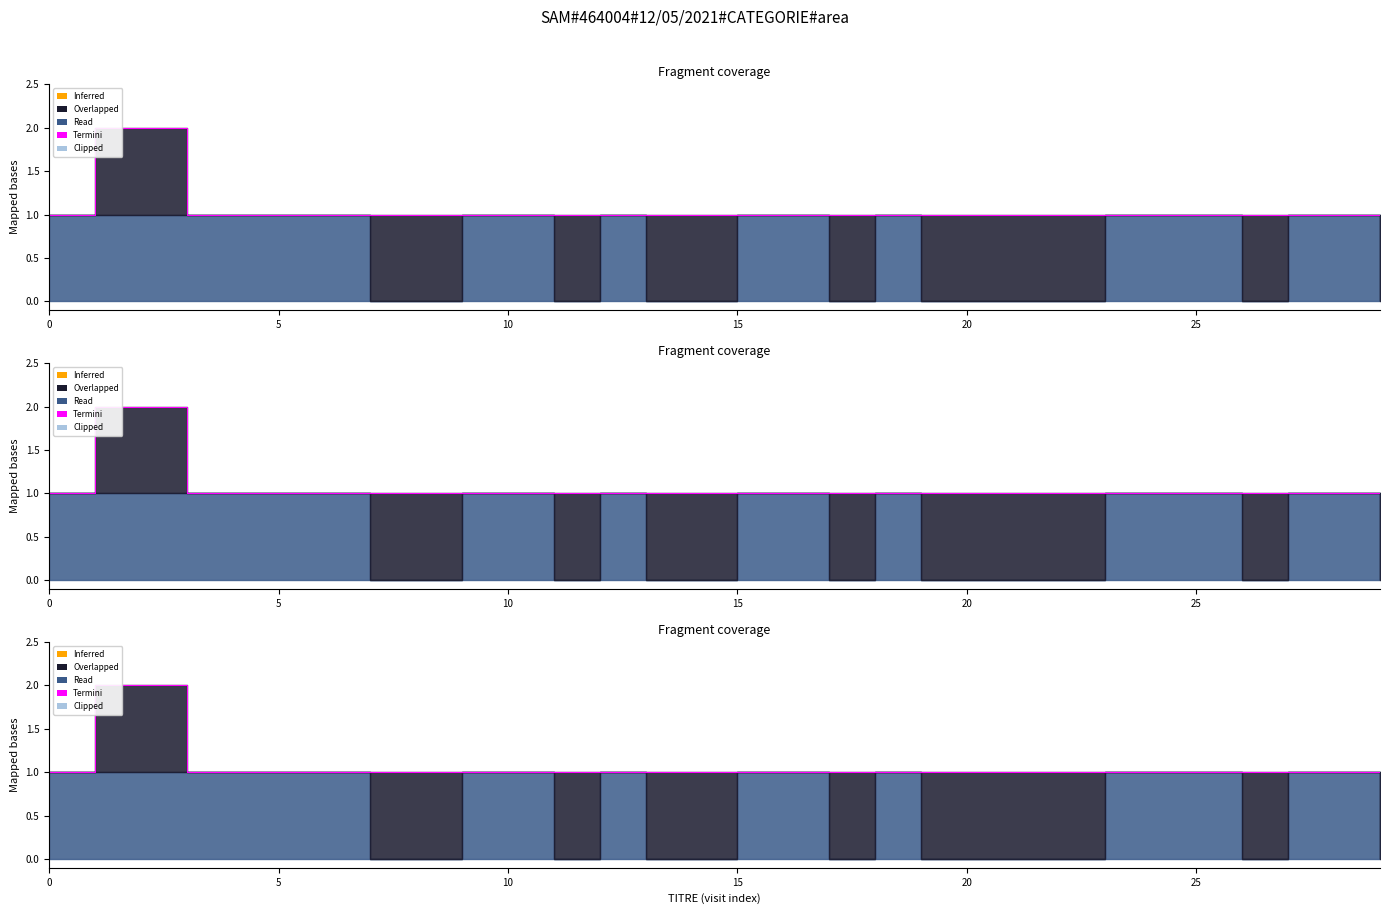

Approximately how many times larger is the value at 15 compared to 25?

1.0